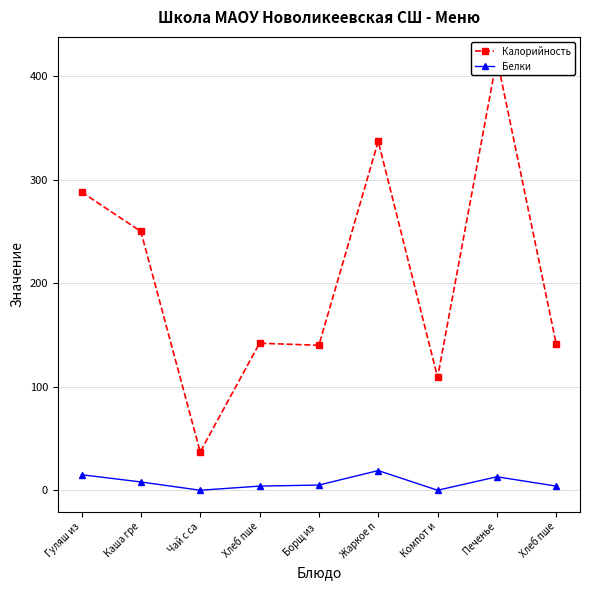

Rank the series by their average value, from lowest to highest.

Белки, Калорийность